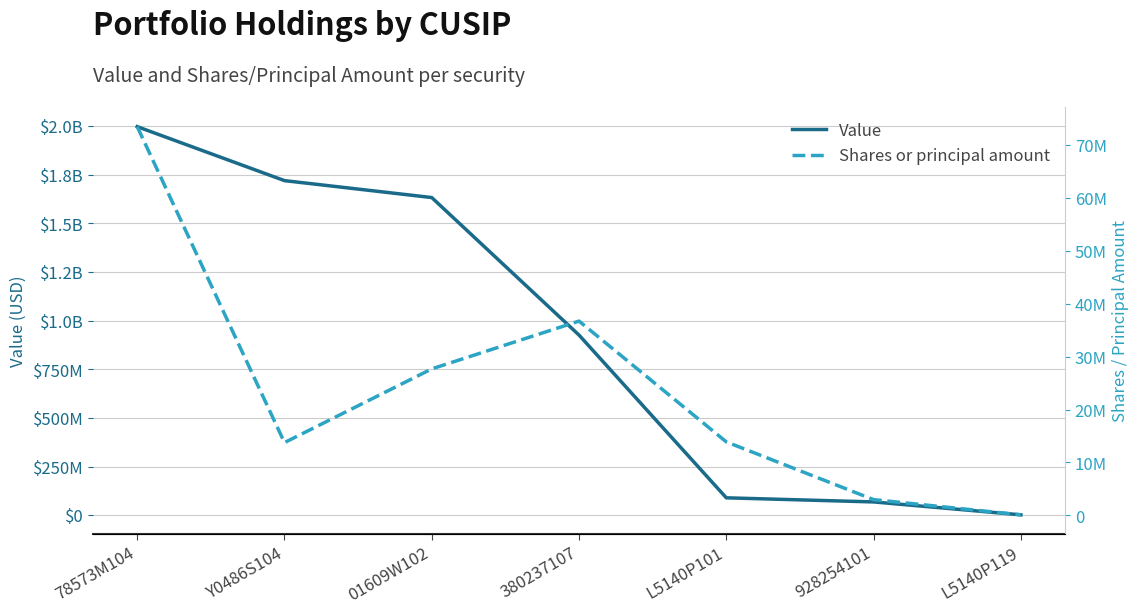

True or false: Value and Shares or principal amount cross at least once.

False